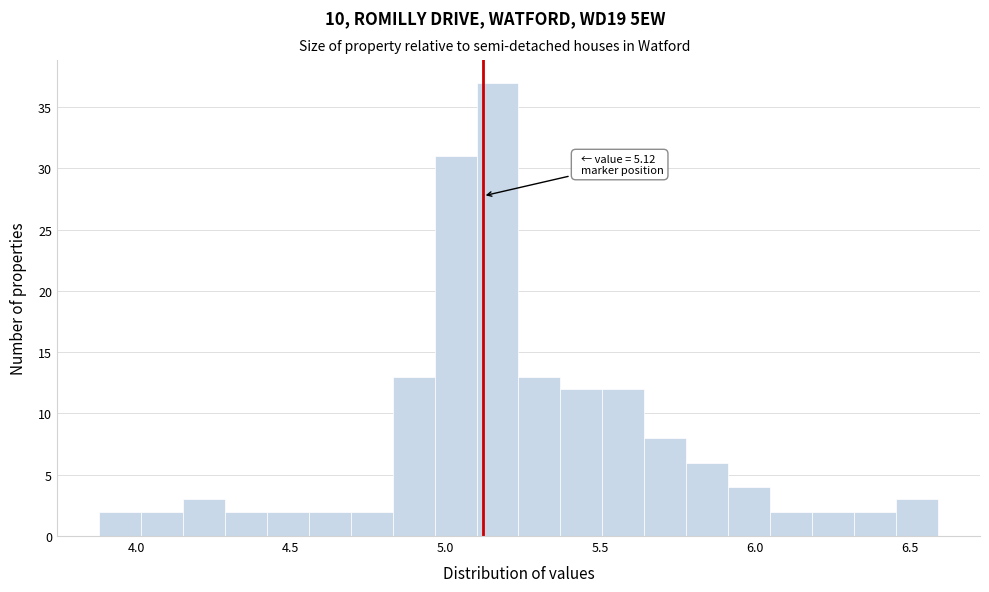

Read against the x-axis, roughly where is the centre of the tallest bar?

5.15